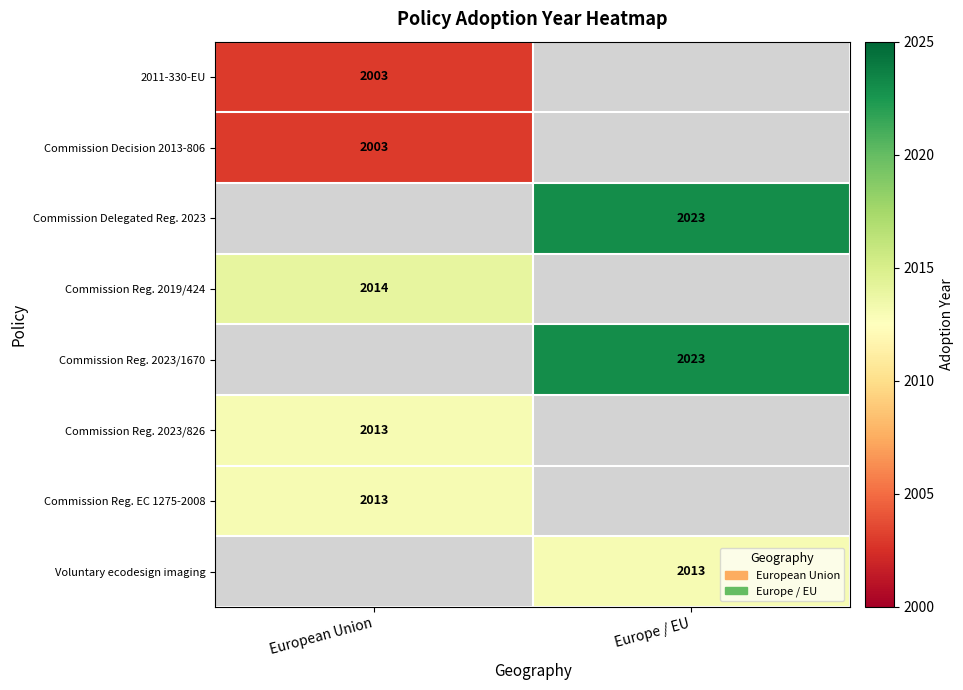

Between Europe / EU and European Union, which is larger?

European Union